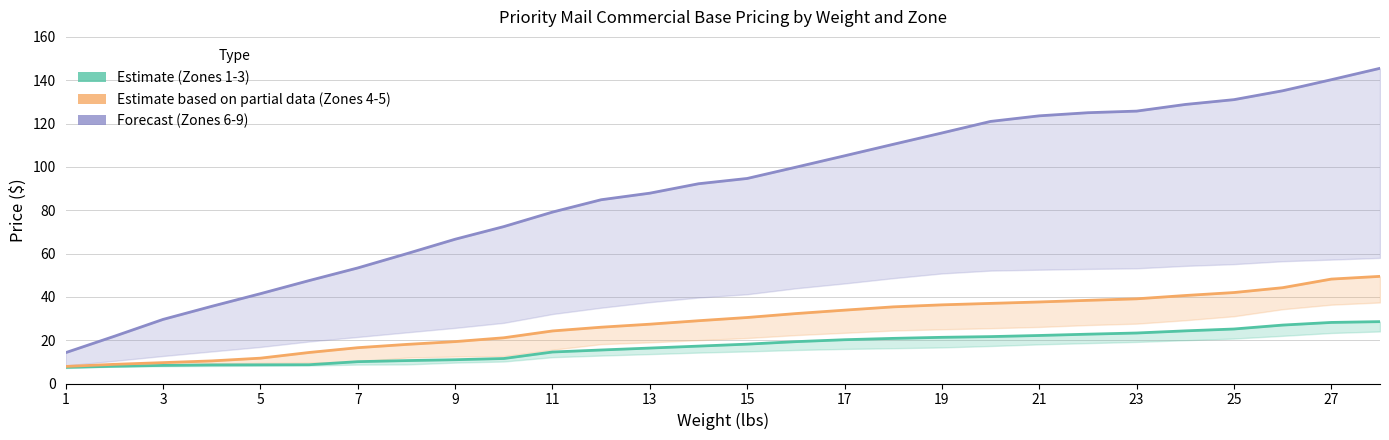

Is this an area chart (filled region under the line)?

No